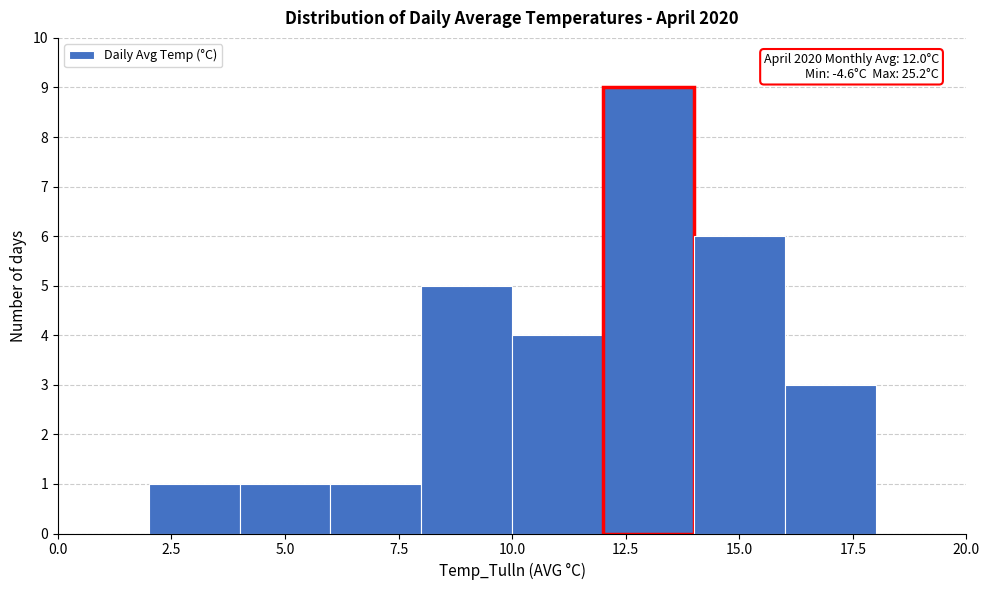

Which range on the x-axis has the tallest bar?

12 to 14